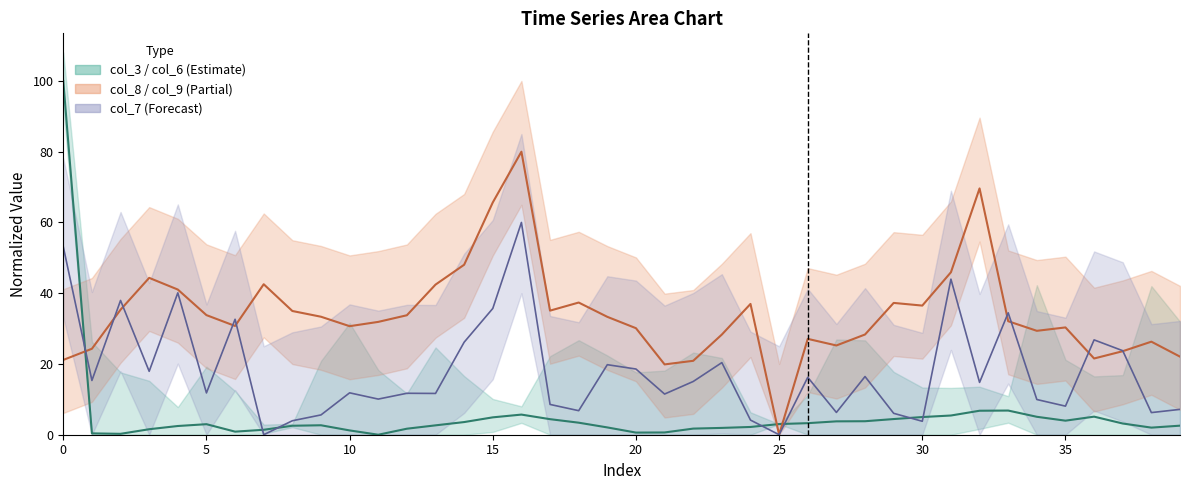

Is this an area chart (filled region under the line)?

No